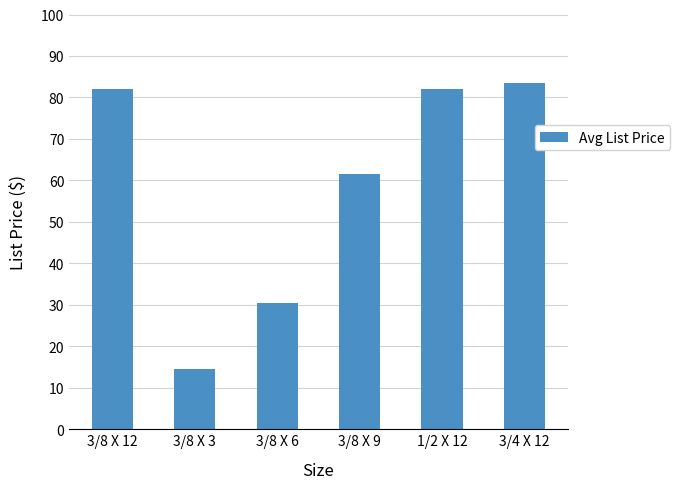

True or false: the data shows 83.4 at 3/4 X 12.

True